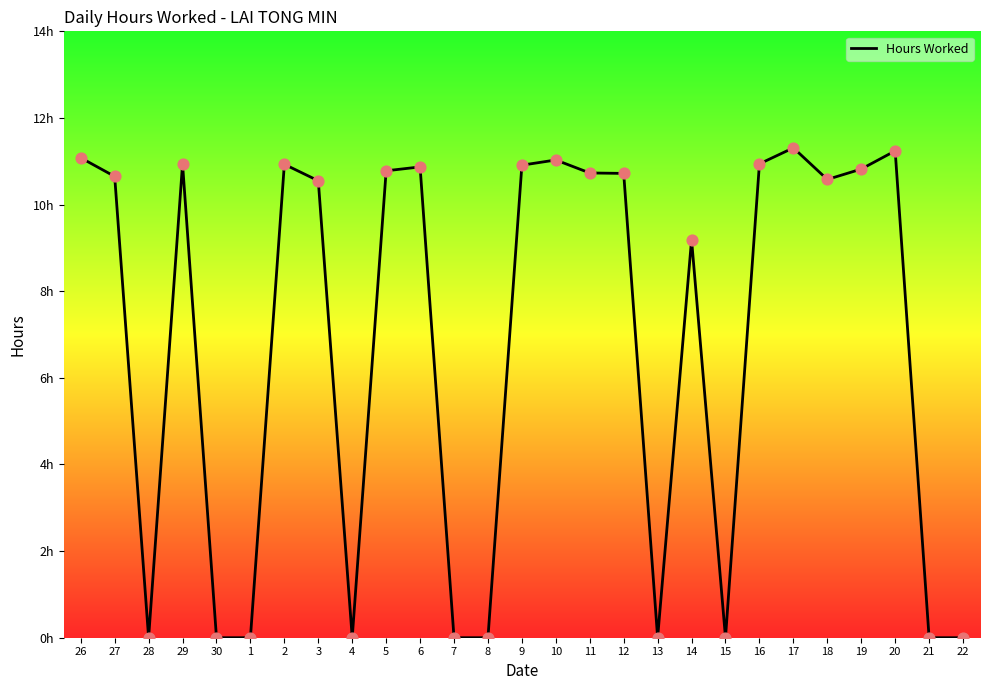

What is the change in value from 29 to 5?

-0.2